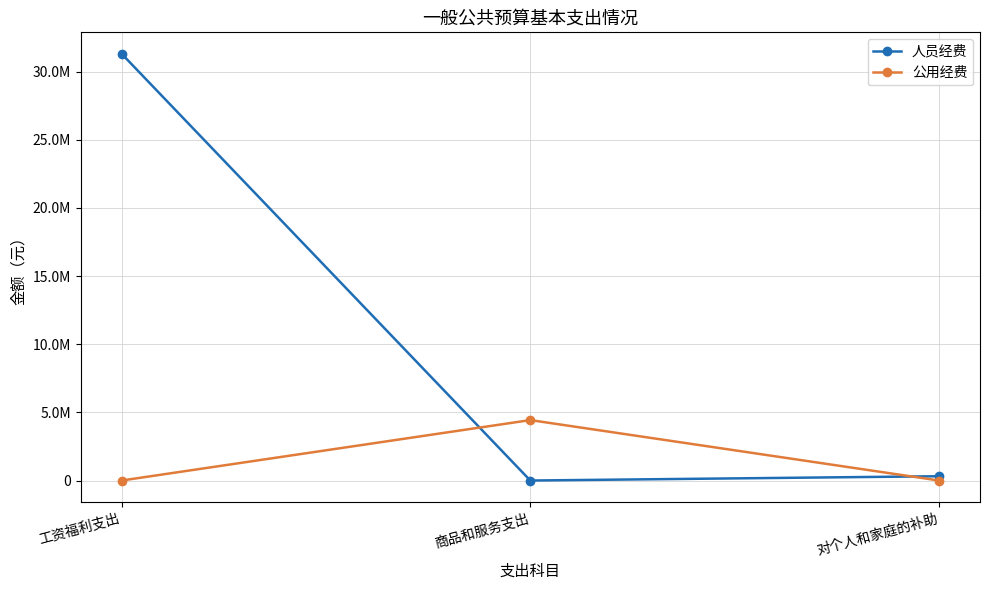

Is this an area chart (filled region under the line)?

No